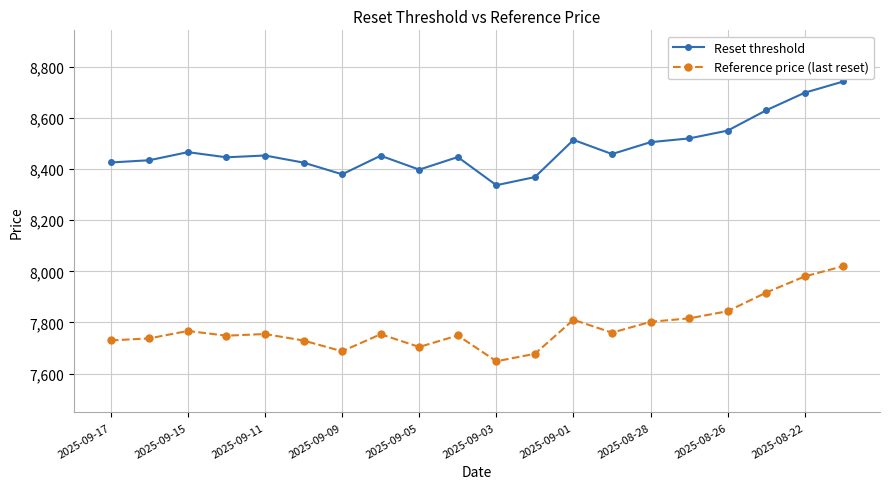

How many categories are shown in the chart?

20